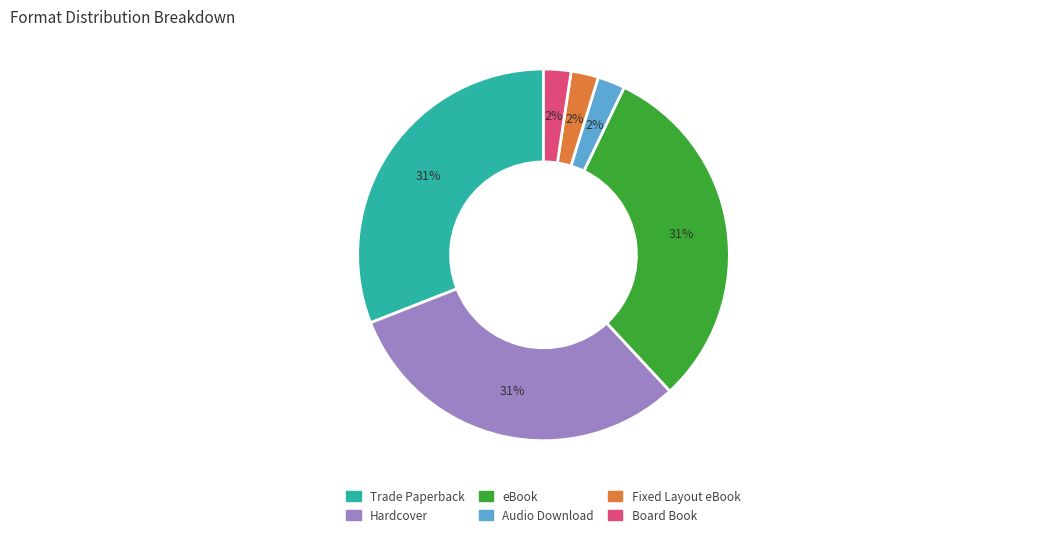

The Board Book slice represents 2% of the pie. True or false?

True